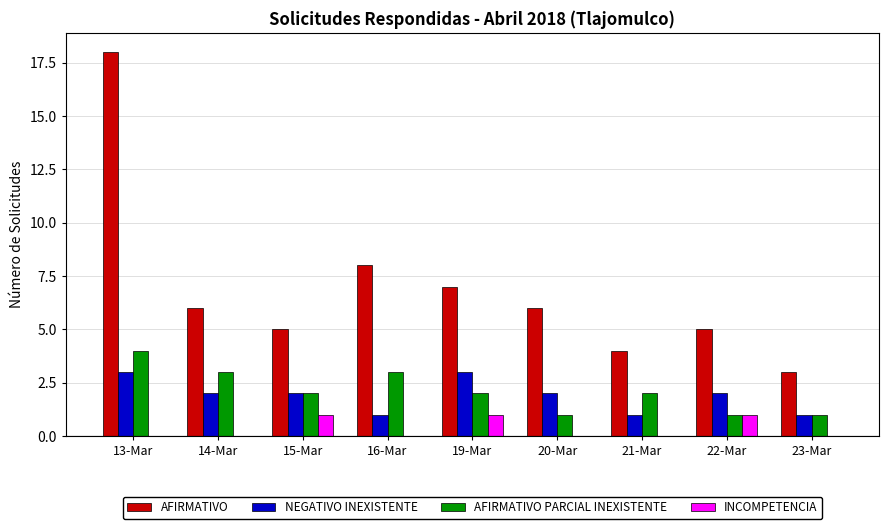

Count the NEGATIVO INEXISTENTE values in the range 1 to 2.

7